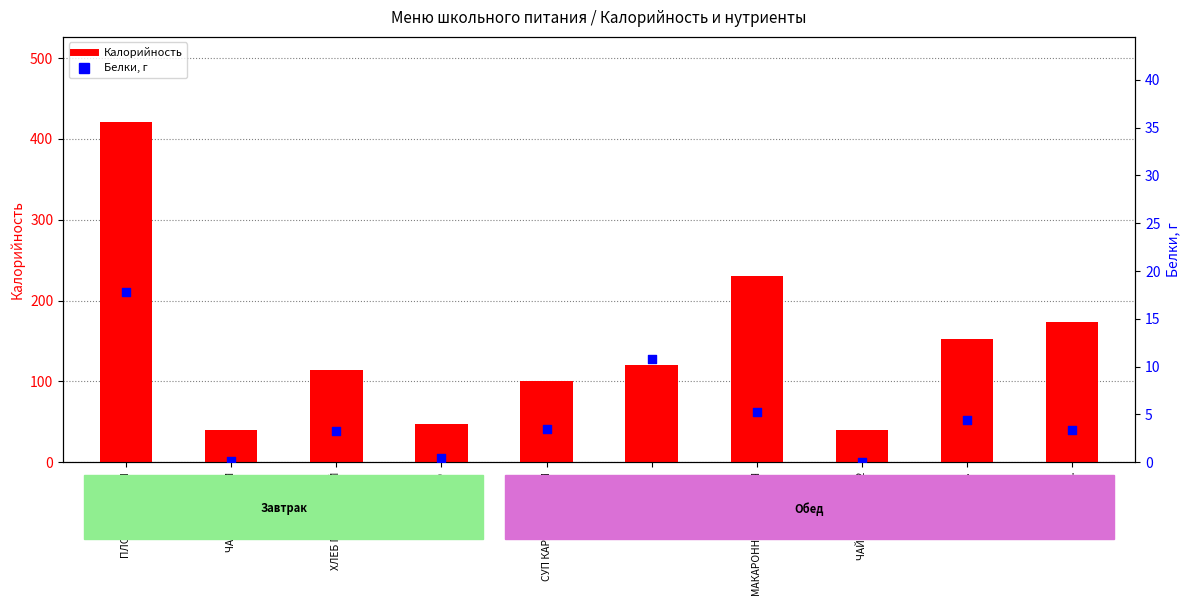

At how many categories does at least one series exceed 223?

2